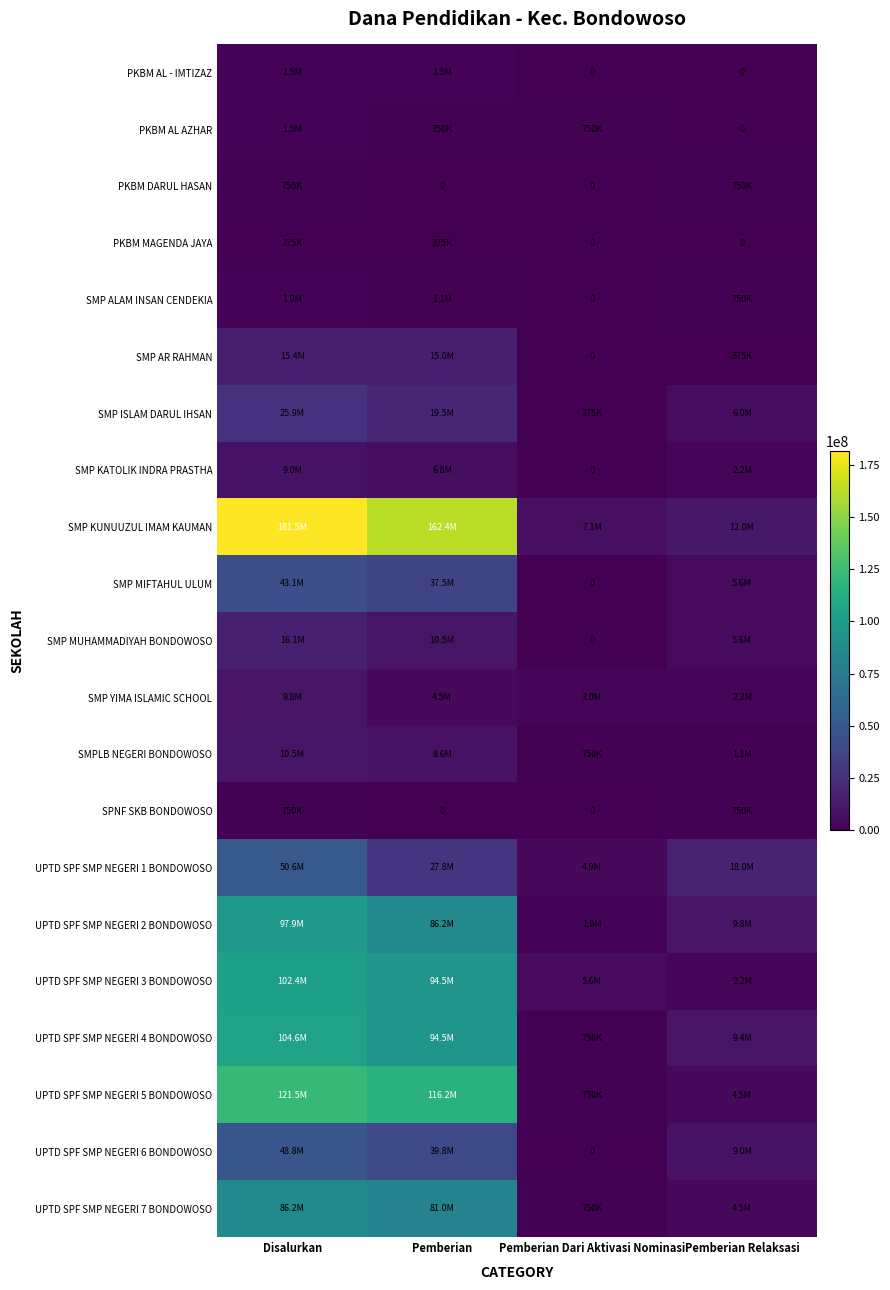

Which series has the largest total across all categories?

SMP KUNUUZUL IMAM KAUMAN